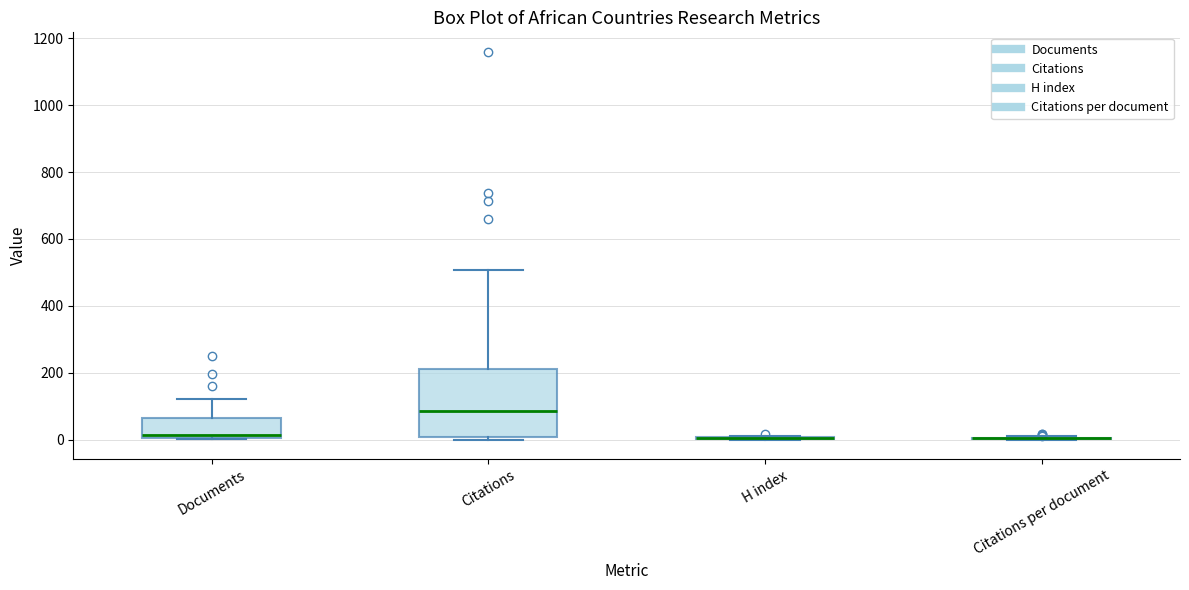

Comparing the boxes themselves (not the whiskers), which one is the tallest?

Citations